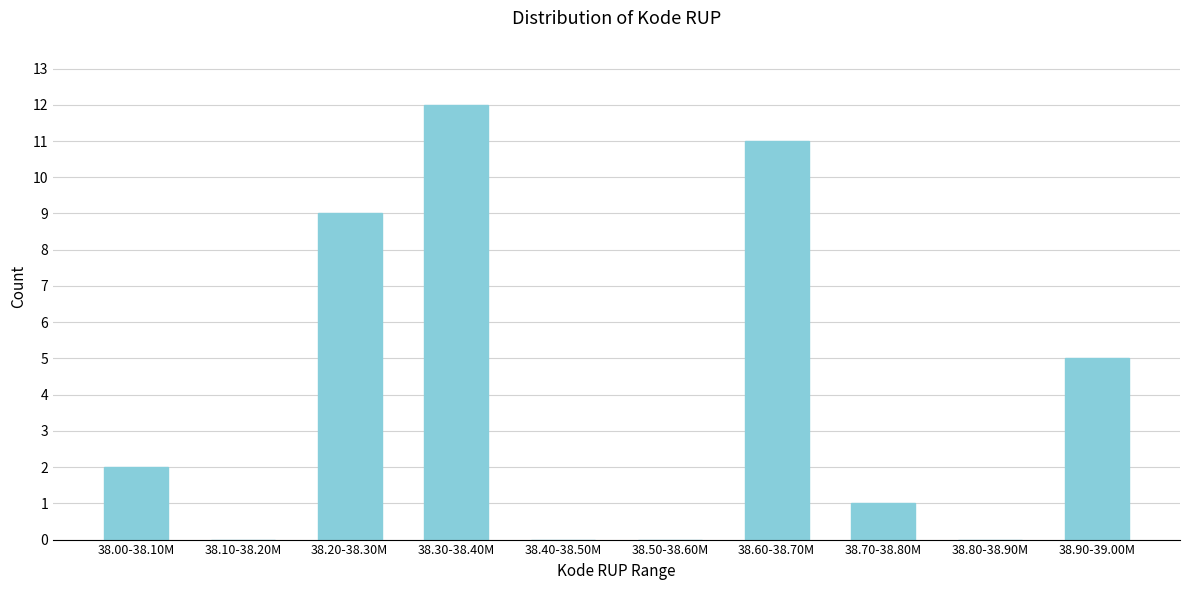

Reading left to right, transcribe all the data shown in this chart.

38.00-38.10M=2	38.10-38.20M=0	38.20-38.30M=9	38.30-38.40M=12	38.40-38.50M=0	38.50-38.60M=0	38.60-38.70M=11	38.70-38.80M=1	38.80-38.90M=0	38.90-39.00M=5